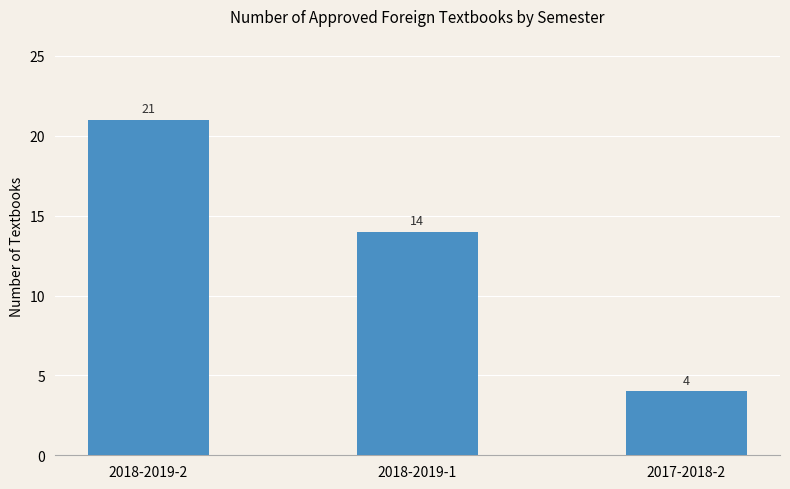

What is the approximate value at 2017-2018-2, to the nearest 5?

5